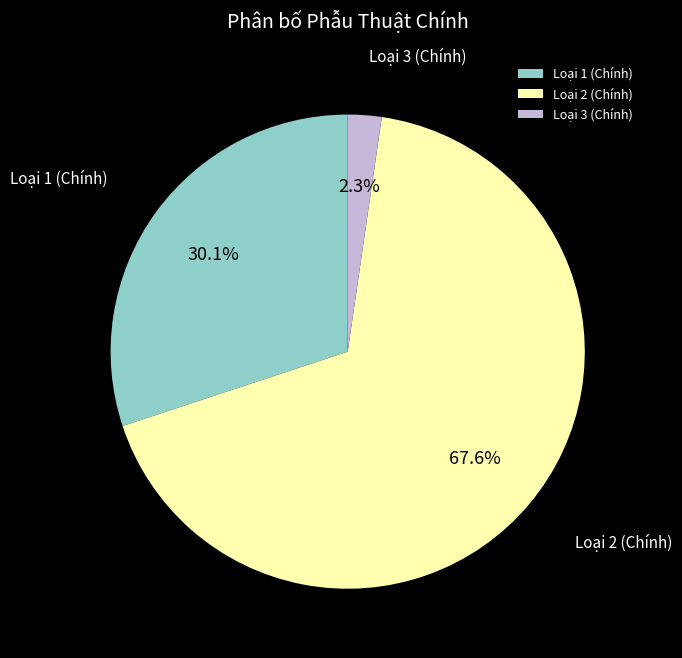

How many slices are in this pie chart?

3